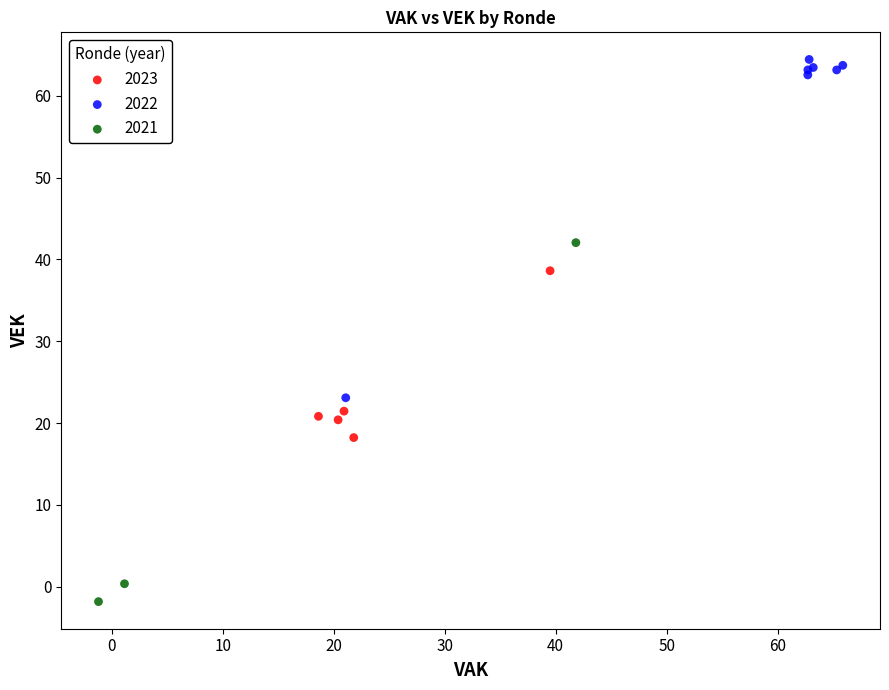

Which series reaches the maximum Y coordinate?

2022